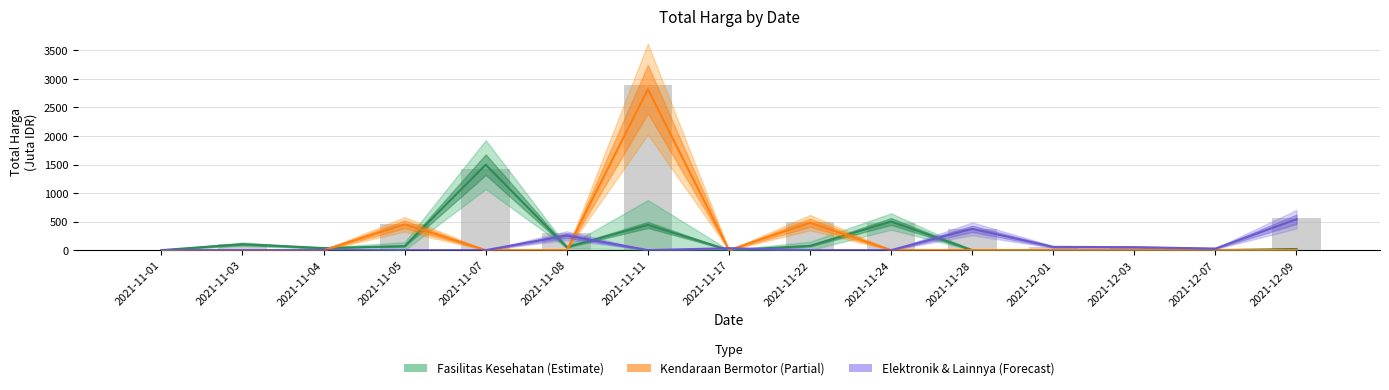

The value of Fasilitas Kesehatan at 2021-11-05 is 34.2. True or false?

False